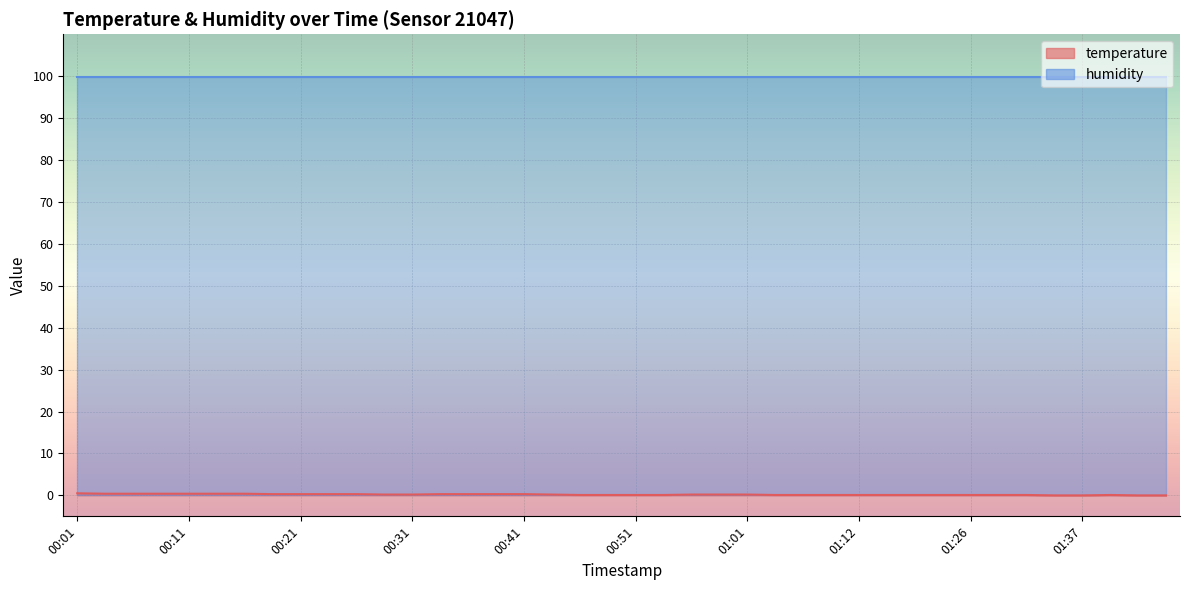

Which label corresponds to the largest value in the chart?

00:01